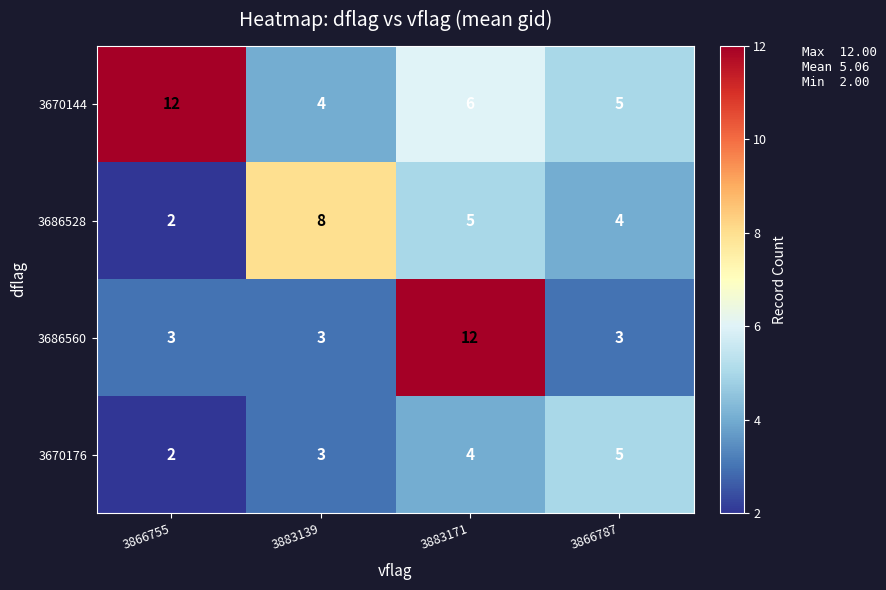

Is it true that 3686560 equals 12 at 3883171?

True